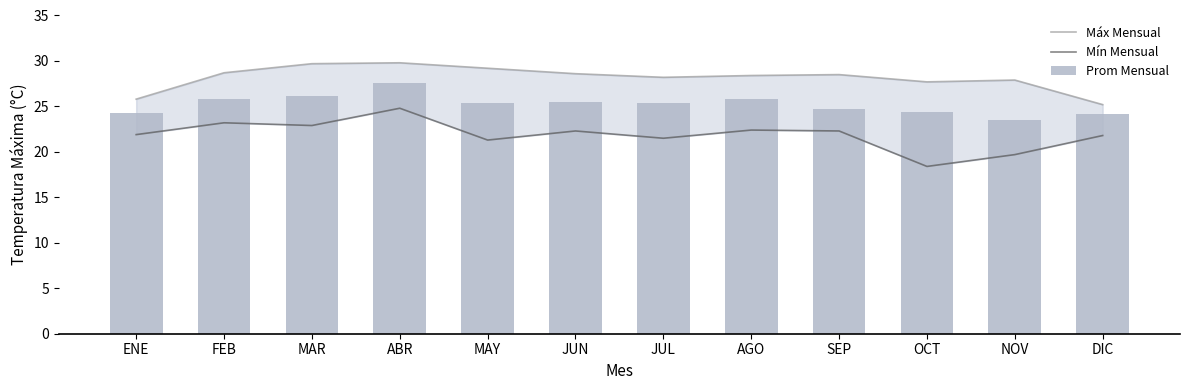

At SEP, list the series in order from smallest to largest.

Mín Mensual, Prom Mensual, Máx Mensual